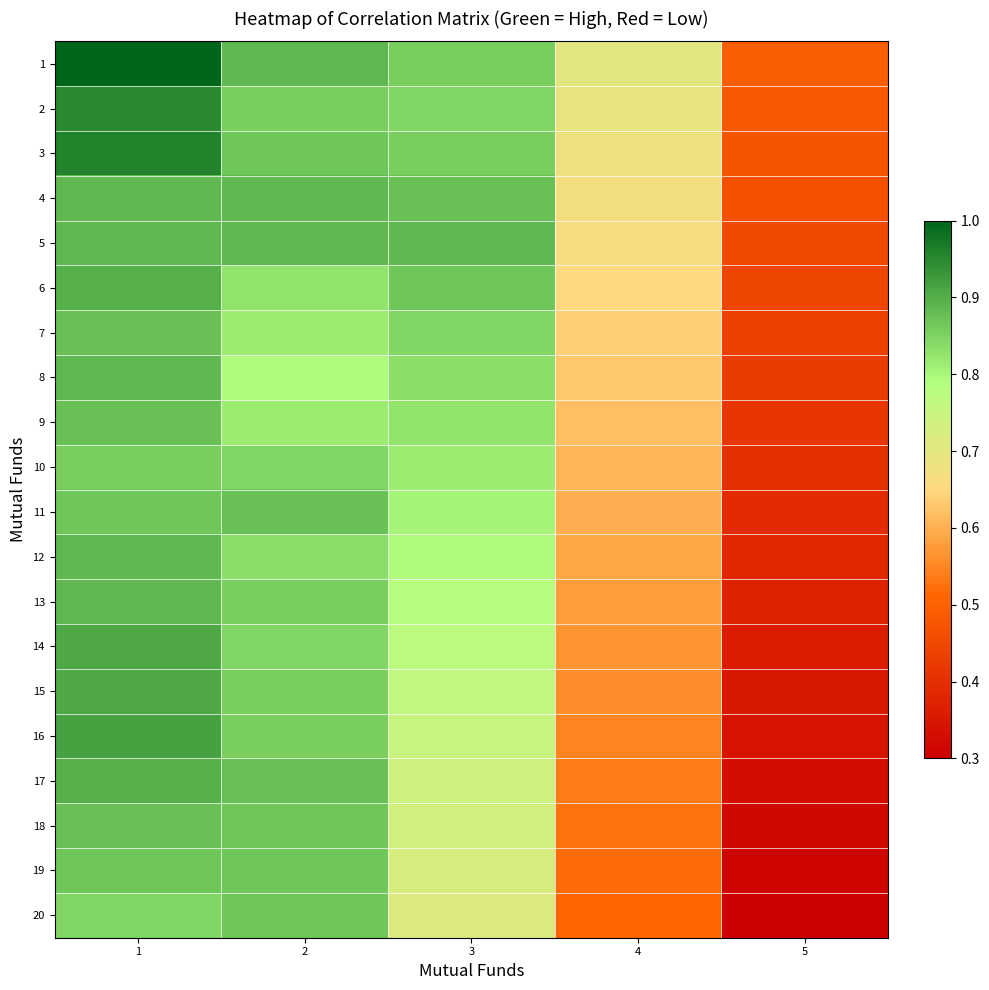

What is the spread (max minus min) of values at 3?

0.2